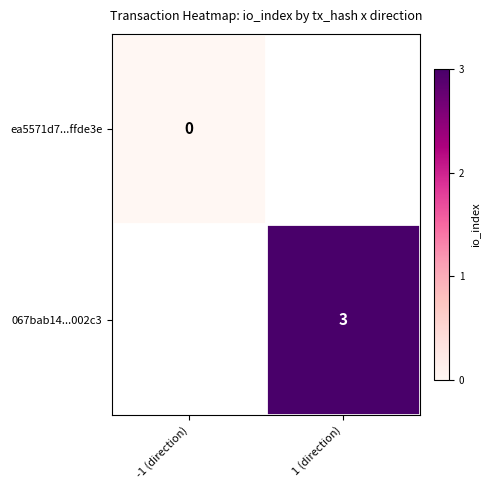

Which label corresponds to the largest value in the chart?

1 (direction)